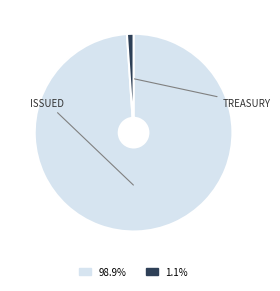

Is the sum of 98.9% and 1.1% greater than half?

Yes